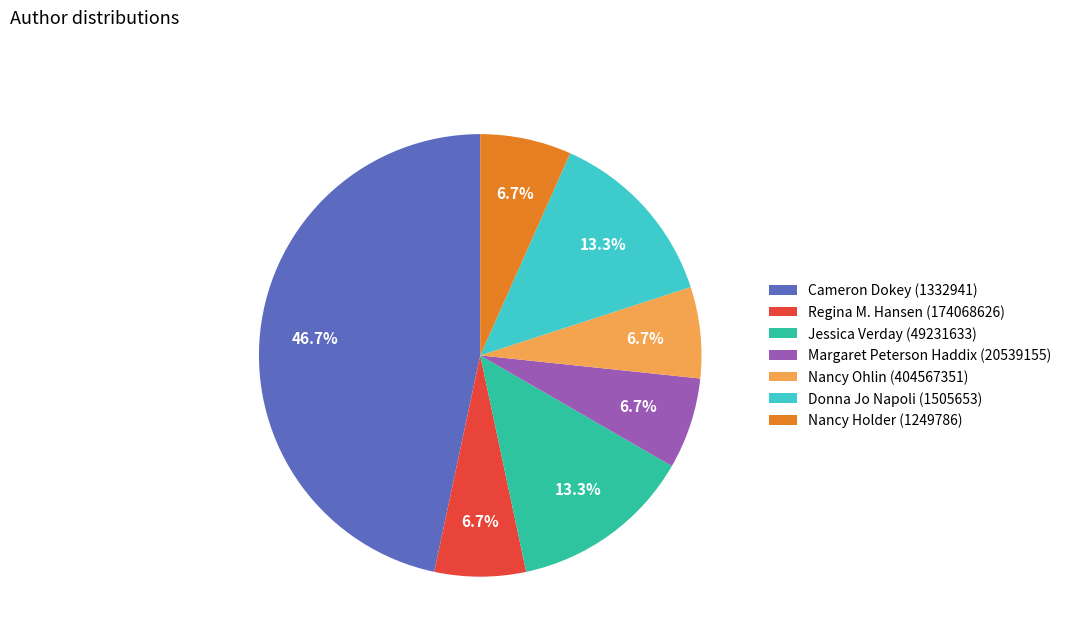

Do Nancy Ohlin (404567351) and Jessica Verday (49231633) together represent more than half of the pie?

No